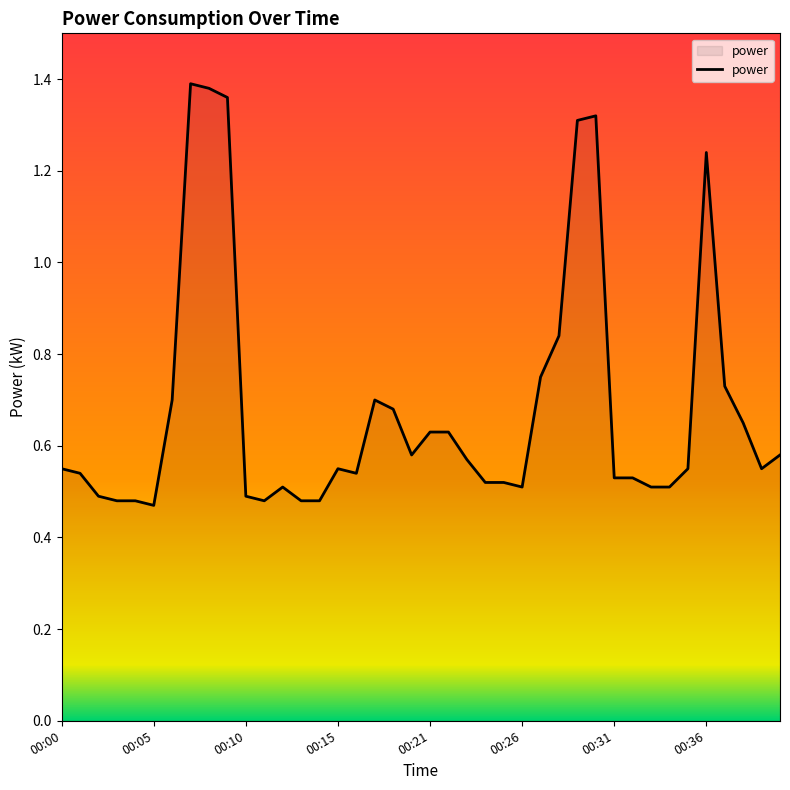

What is the difference between the maximum and minimum values?

0.9